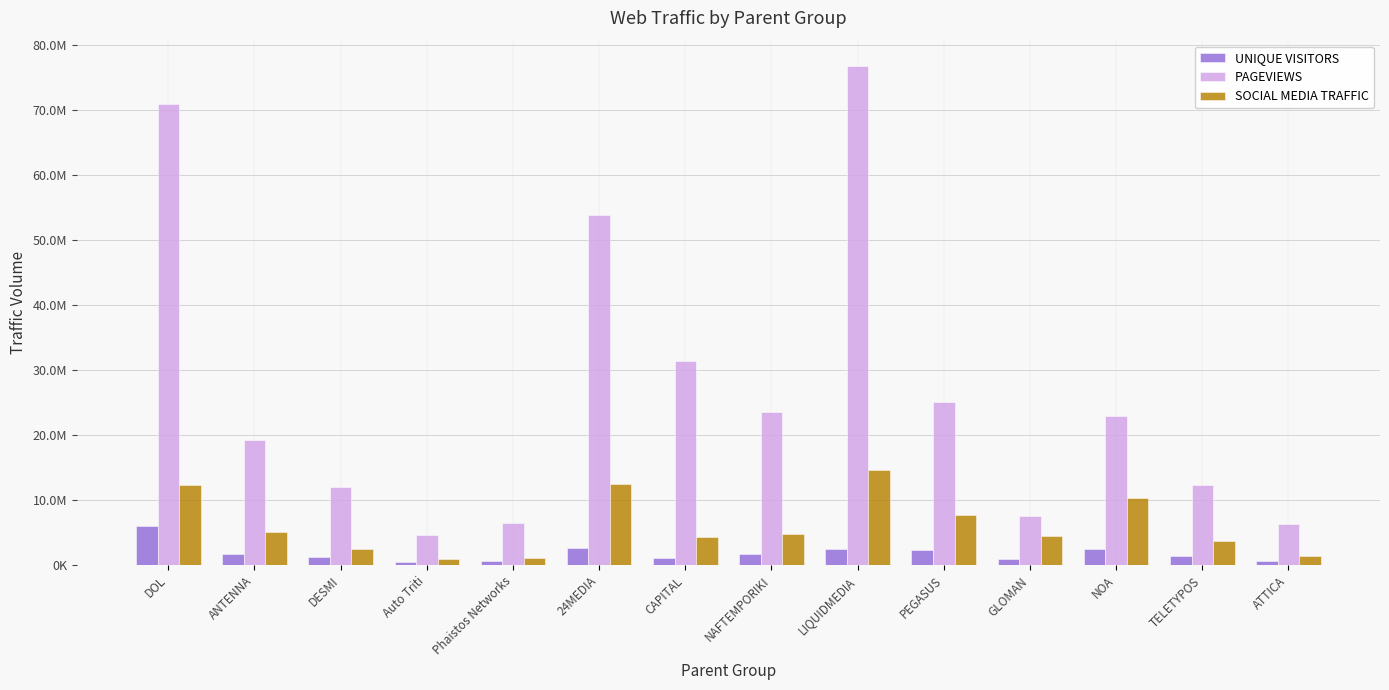

Where does the UNIQUE VISITORS series first go above 1692763?

DOL